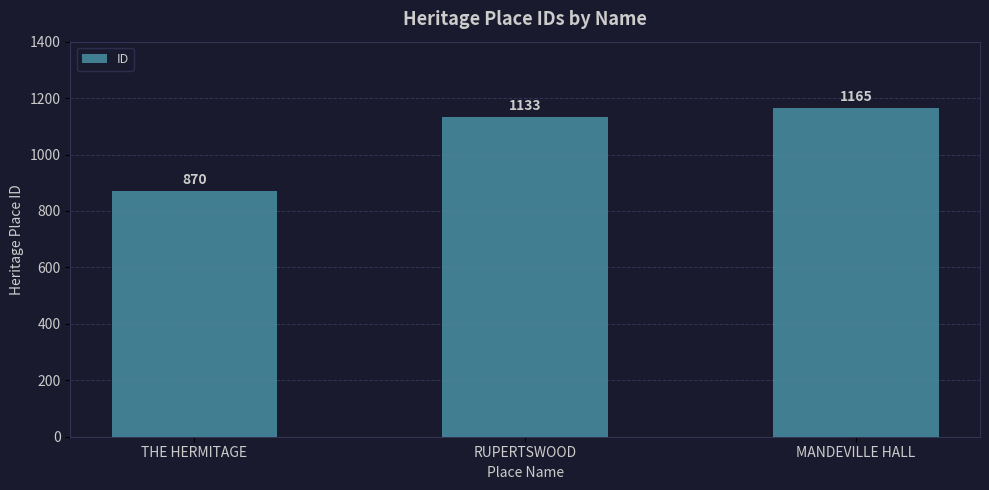

What is the average value?

1056